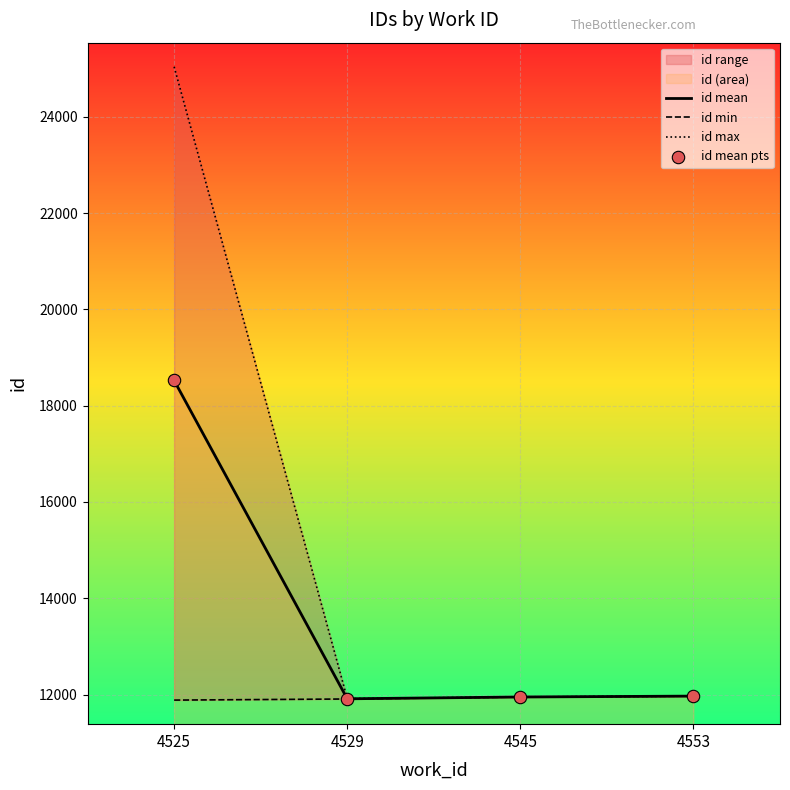

Is the value of id max at 4529 greater than the value of id mean at 4525?

No